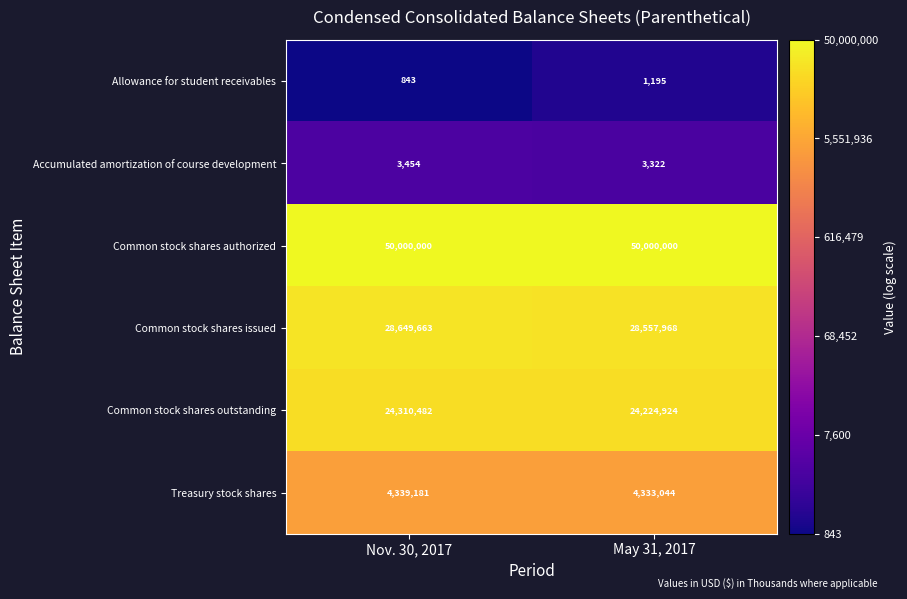

Is it true that Treasury stock shares equals 4333044 at May 31, 2017?

True